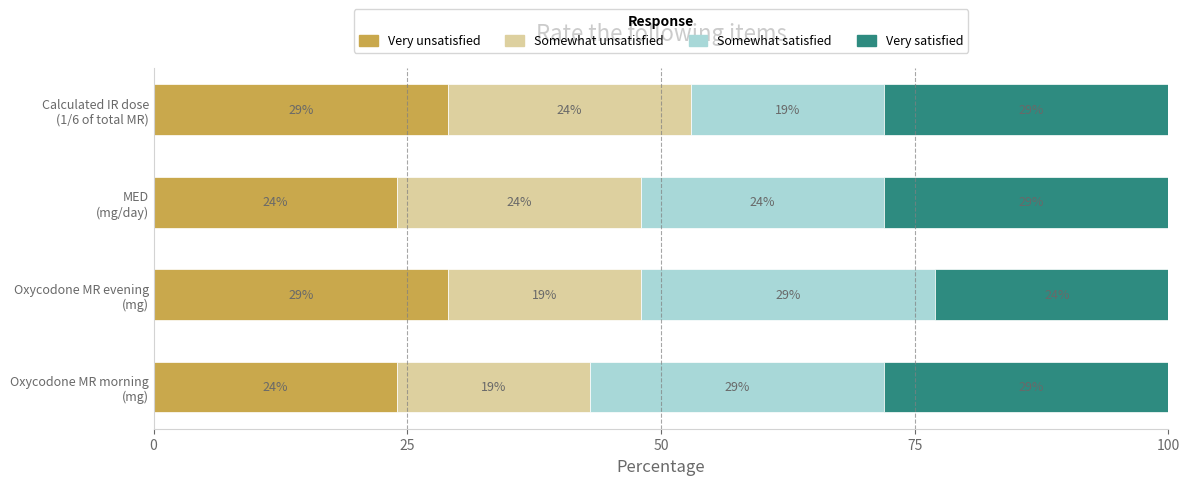

What is the sum of all Very unsatisfied values?

106